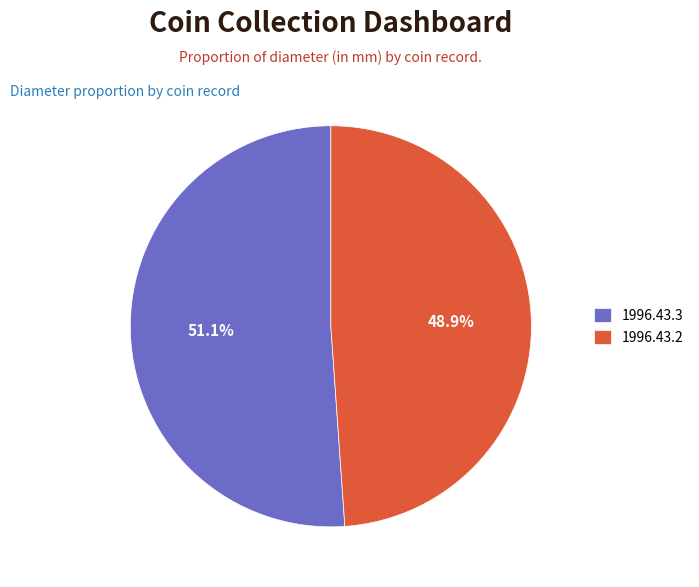

Which slice is the largest?

1996.43.3